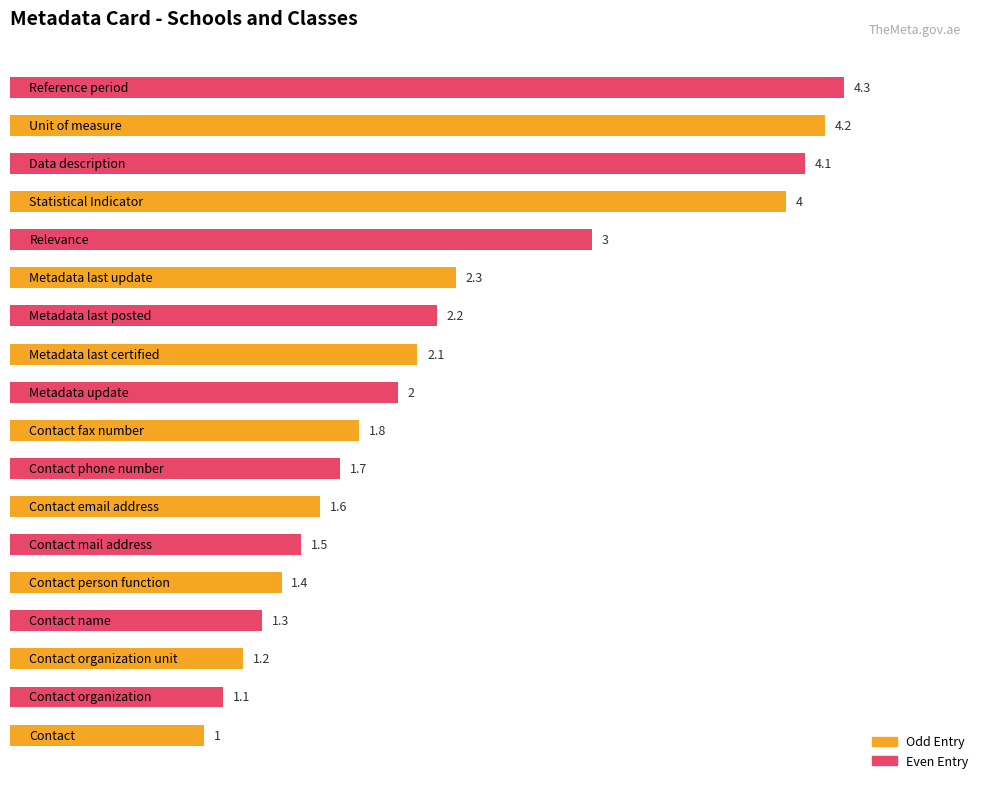

What is the difference between the second highest and second lowest values?

3.1